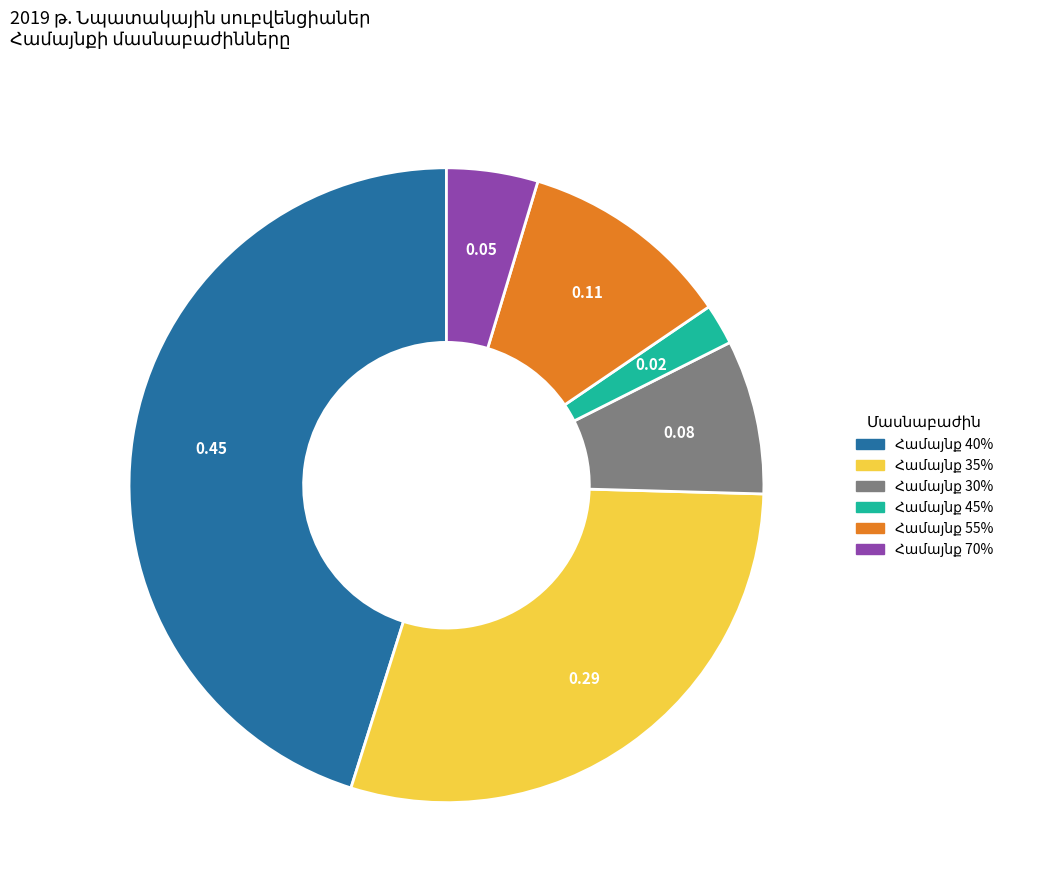

Does any single category account for the majority?

No